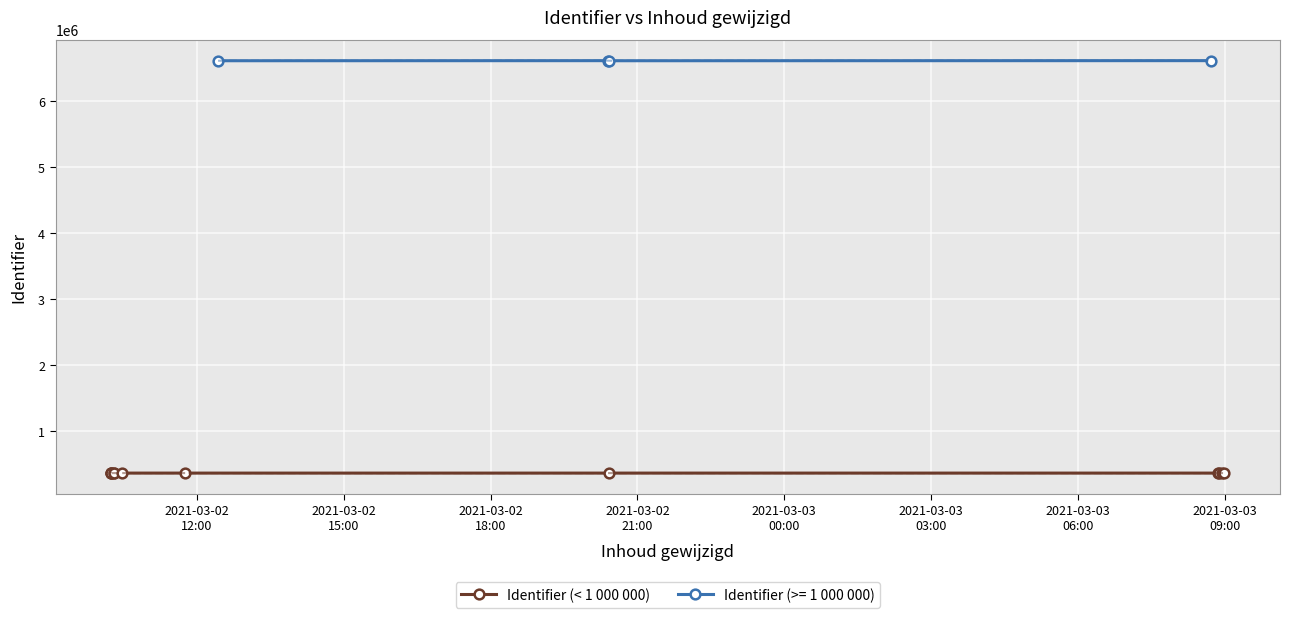

What is the minimum value for Identifier (>= 1 000 000)?

6607715